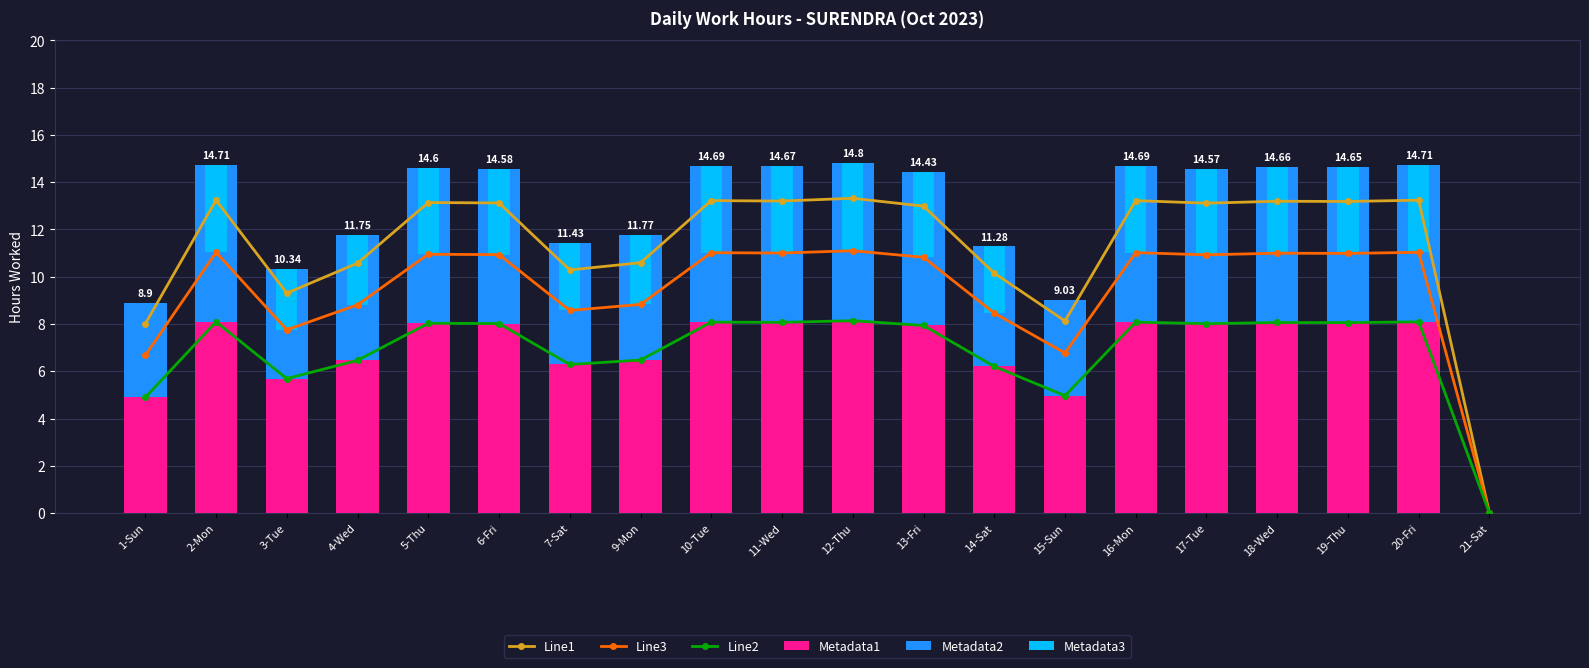

True or false: Line2 has a value of 1.8 at 3-Tue.

False